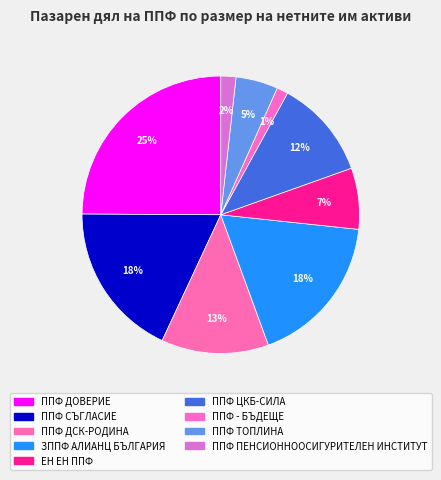

To the nearest percent, what percentage of the pie is ППФ ЦКБ-СИЛА?

12%